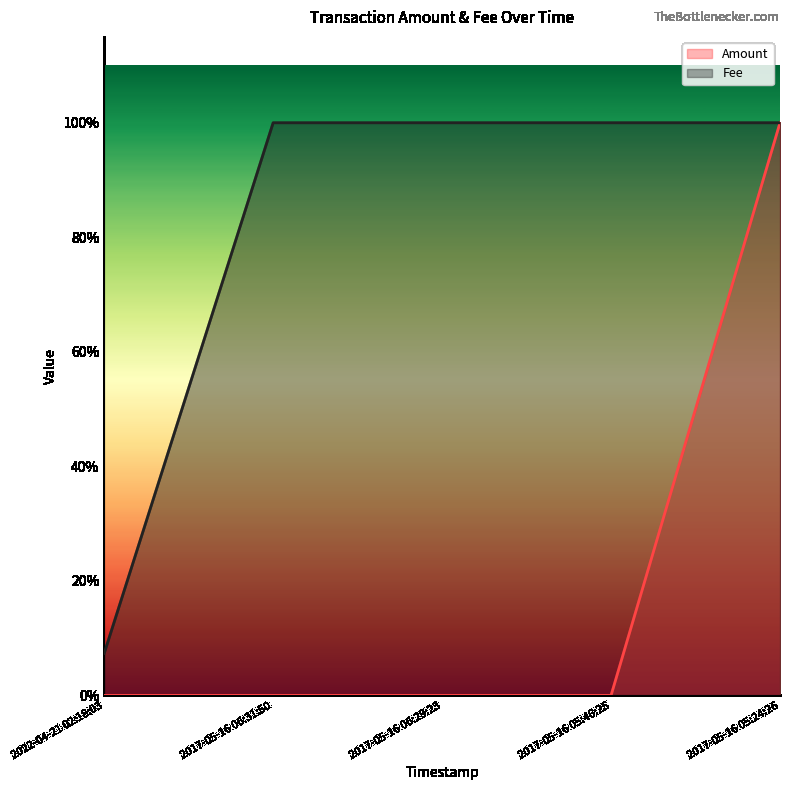

Rank the series by their maximum value, from highest to lowest.

Amount, Fee